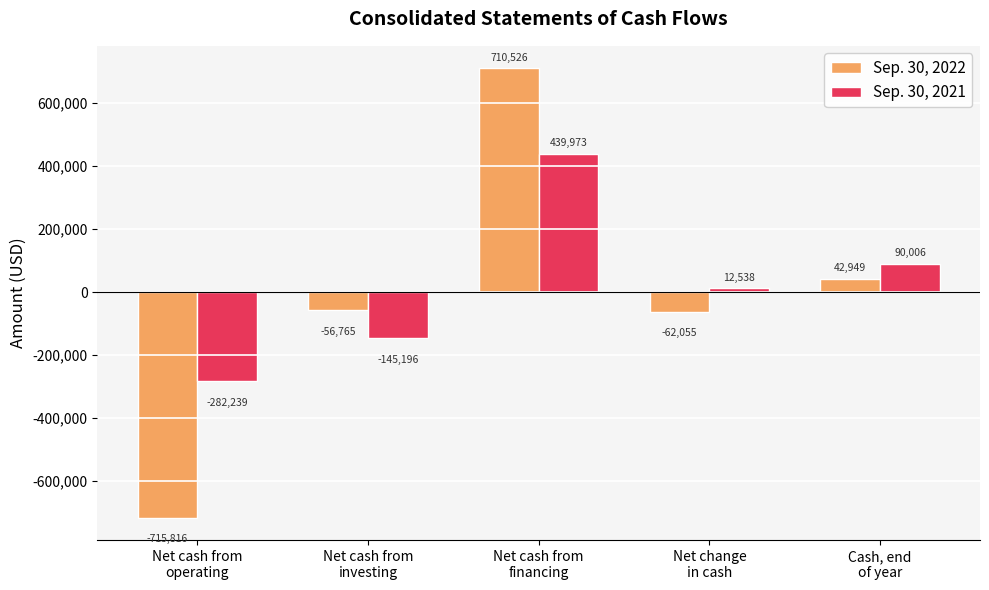

How many bars are there in total?

10